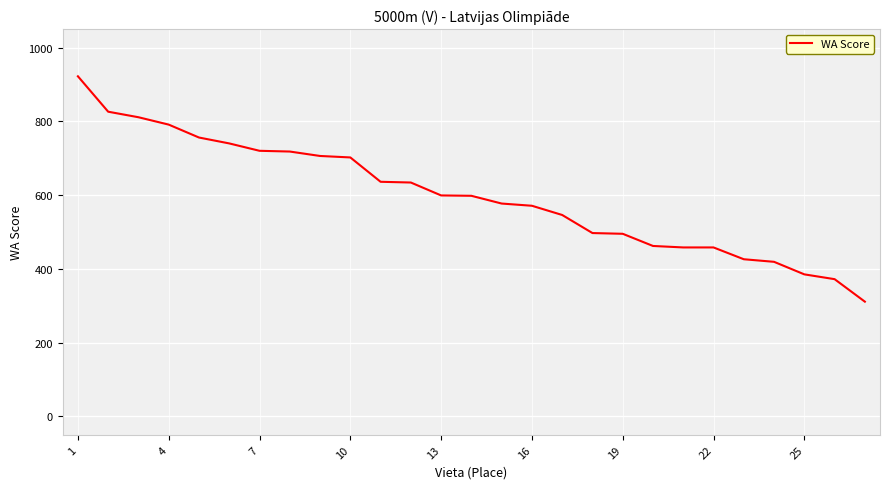

What is the maximum value shown in the chart?

922